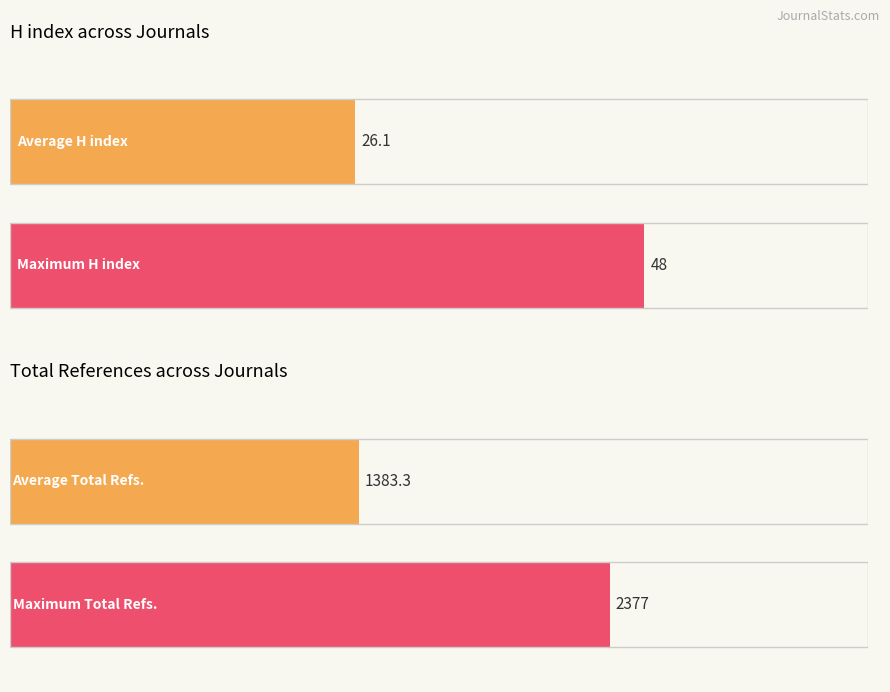

Is it true that Total Refs. equals 1904 at Mikrobiyoloji Bulteni?

True